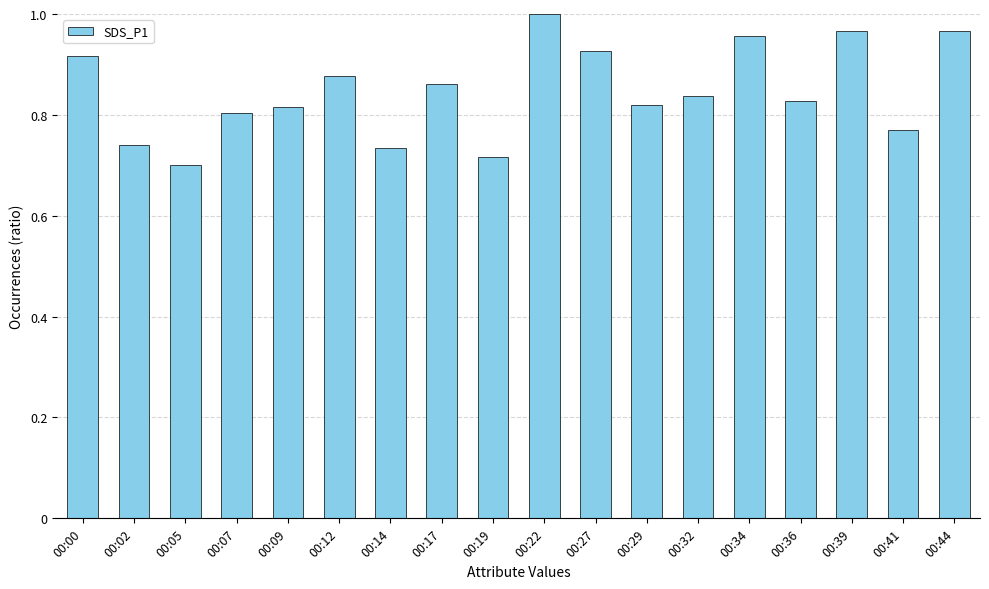

At which category does the chart reach its minimum across all series?

00:05